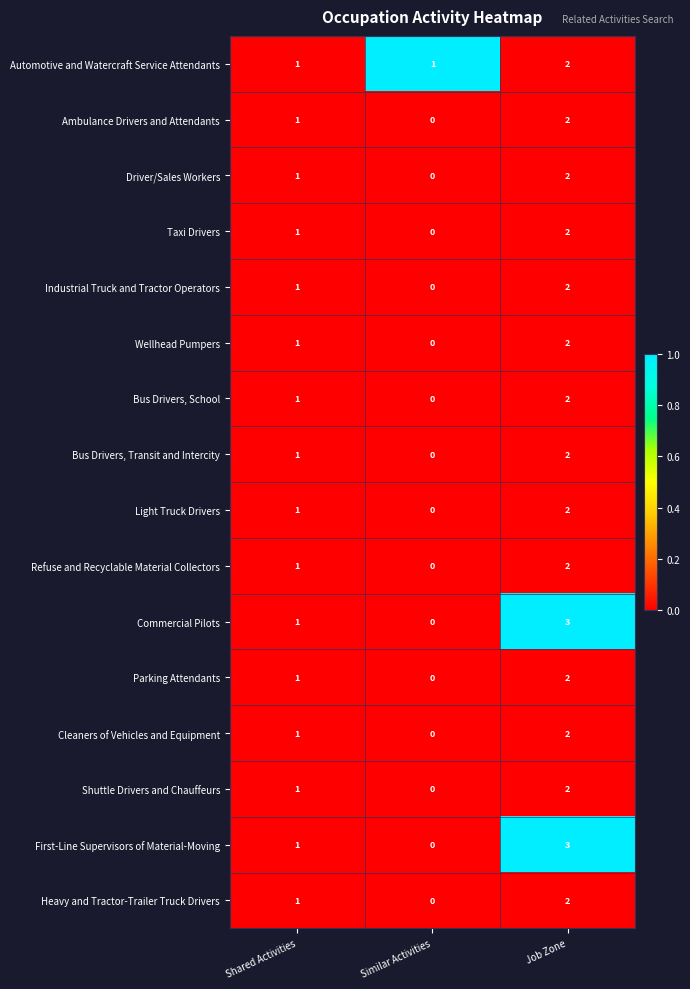

List the labels in order of Shuttle Drivers and Chauffeurs value, largest first.

Job Zone, Shared Activities, Similar Activities